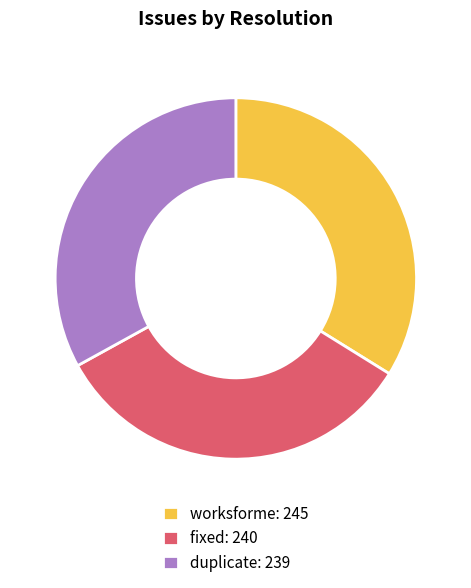

The duplicate slice represents 33% of the pie. True or false?

True